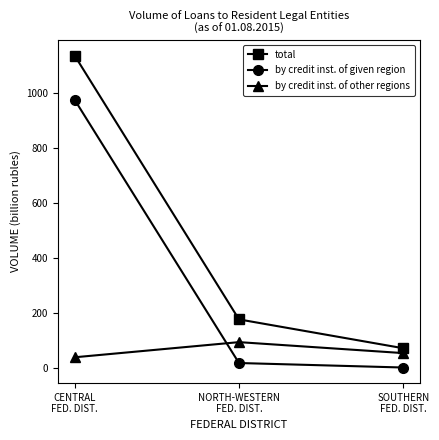

Reading right to left, extract all data points from this chart.

total: SOUTHERN
FED. DIST.=71.0	NORTH-WESTERN
FED. DIST.=175.9	CENTRAL
FED. DIST.=1134.8
by credit inst. of given region: SOUTHERN
FED. DIST.=1.0	NORTH-WESTERN
FED. DIST.=17.4	CENTRAL
FED. DIST.=974.0
by credit inst. of other regions: SOUTHERN
FED. DIST.=53.4	NORTH-WESTERN
FED. DIST.=93.2	CENTRAL
FED. DIST.=38.2